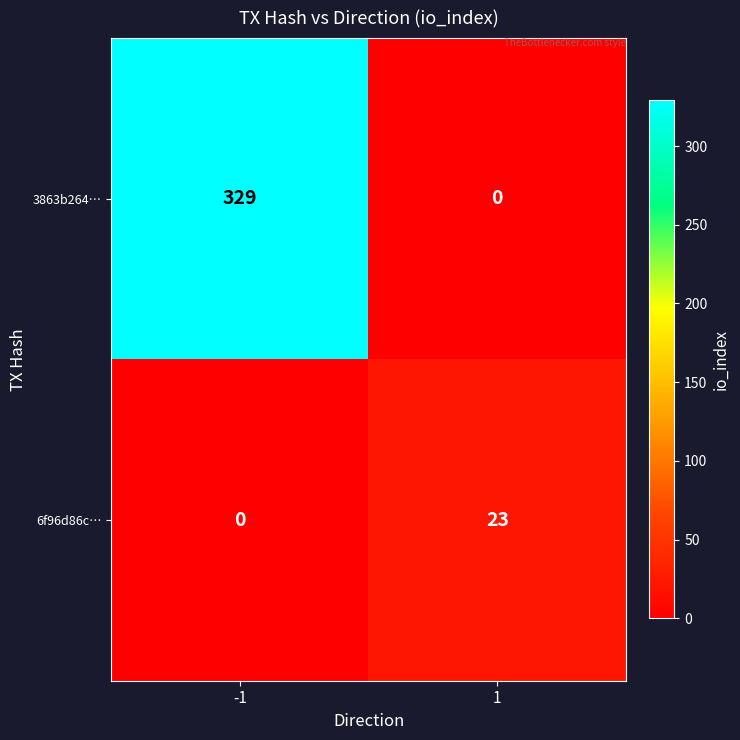

List the series in order of their peak value, highest first.

3863b264…, 6f96d86c…